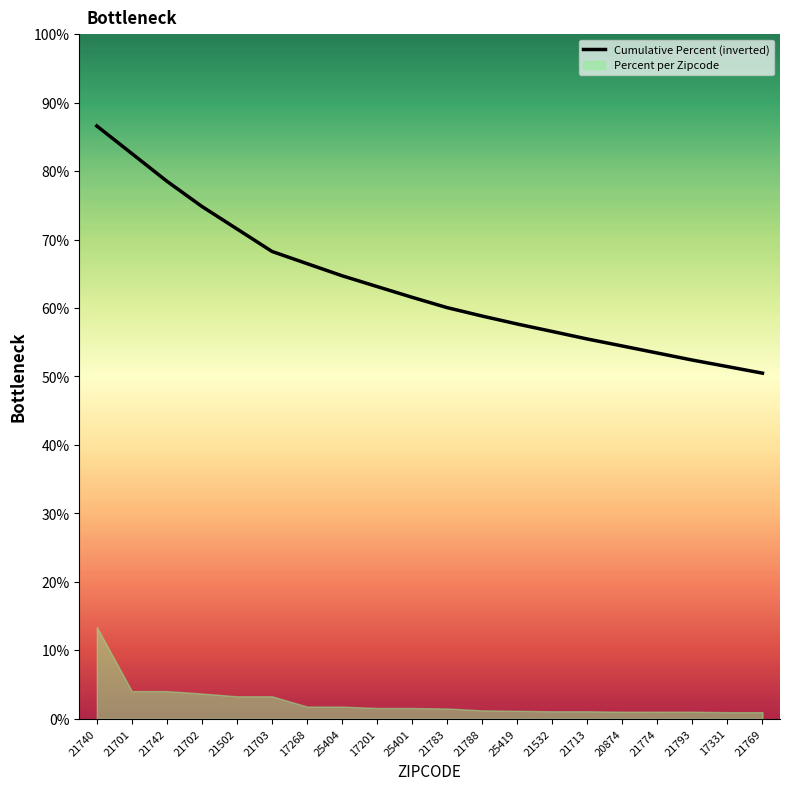

What is the greatest value displayed?

86.6